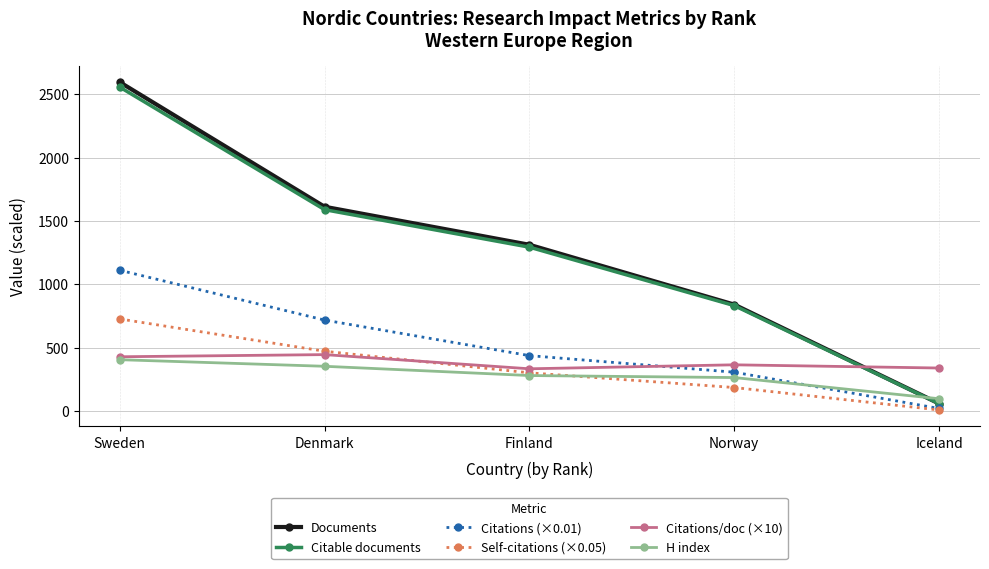

Which series has the largest range (max minus min)?

Documents